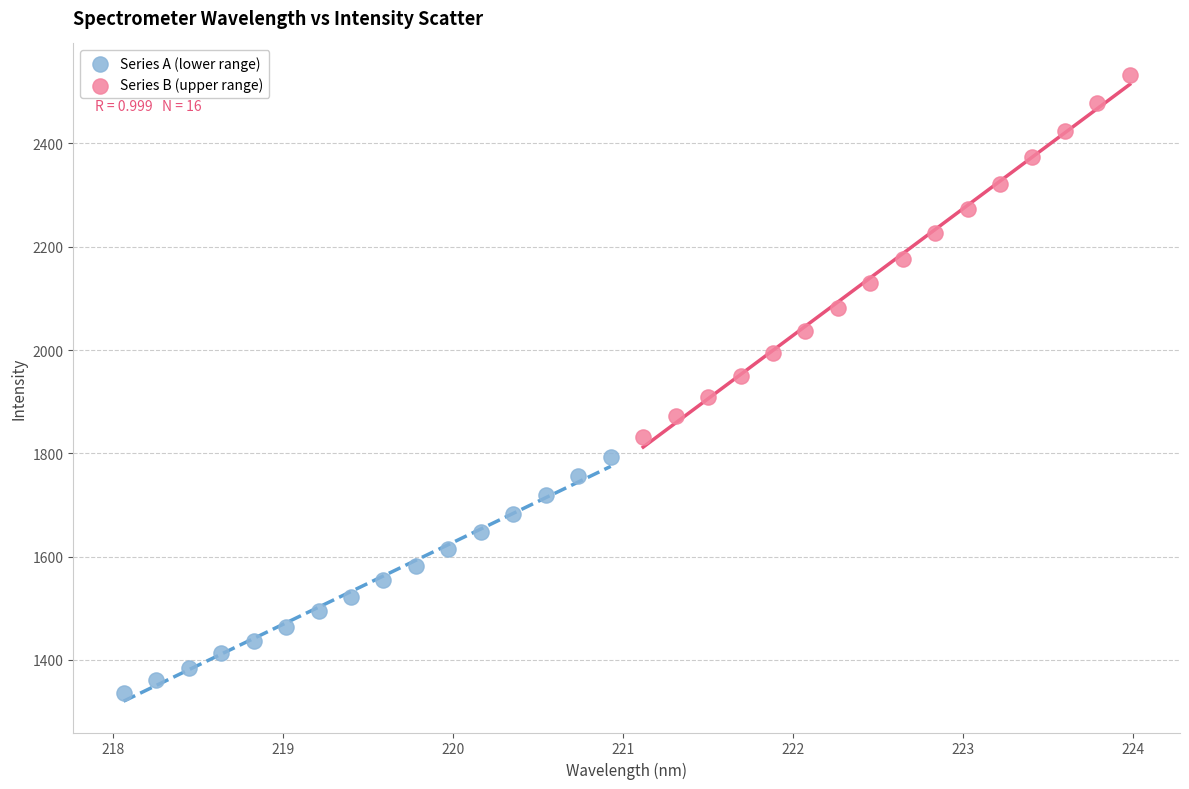

Which series contains the lowest Y value?

Series A (lower range)